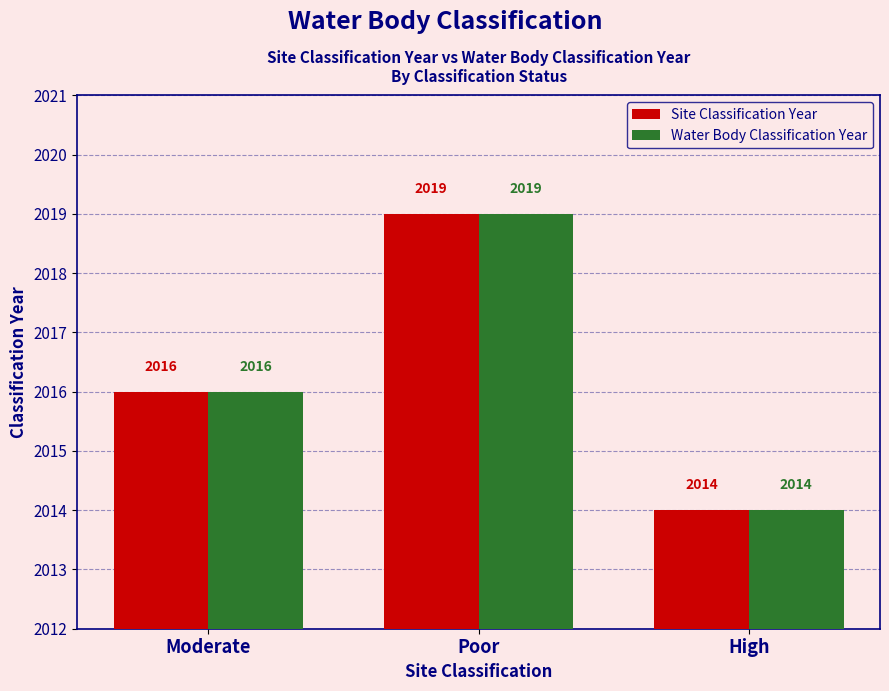

What is the value of the Water Body Classification Year bar at the 3rd from the left?

2014